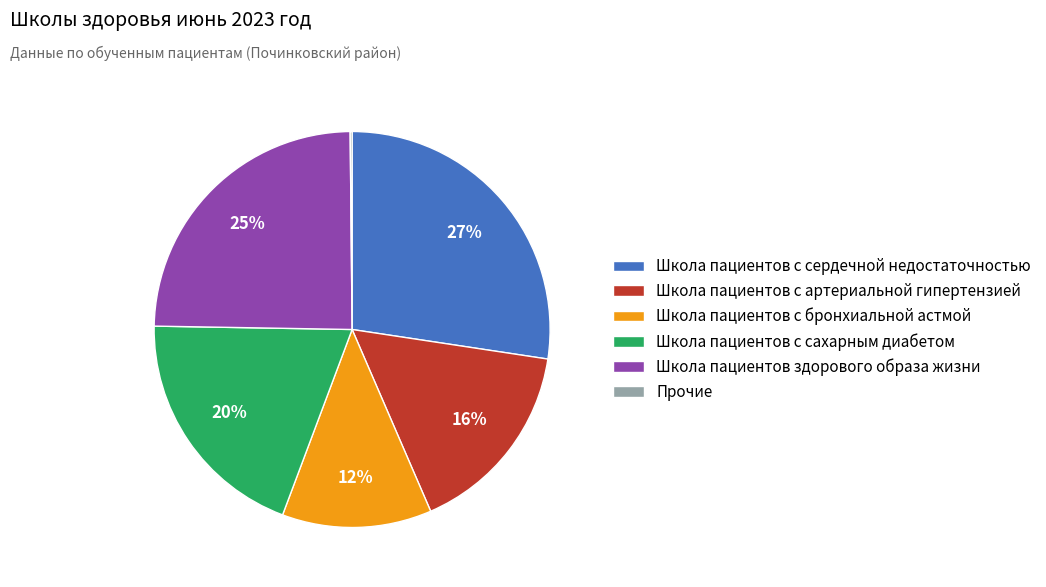

To the nearest percent, what is the difference between the largest and smallest slice percentages?

27%